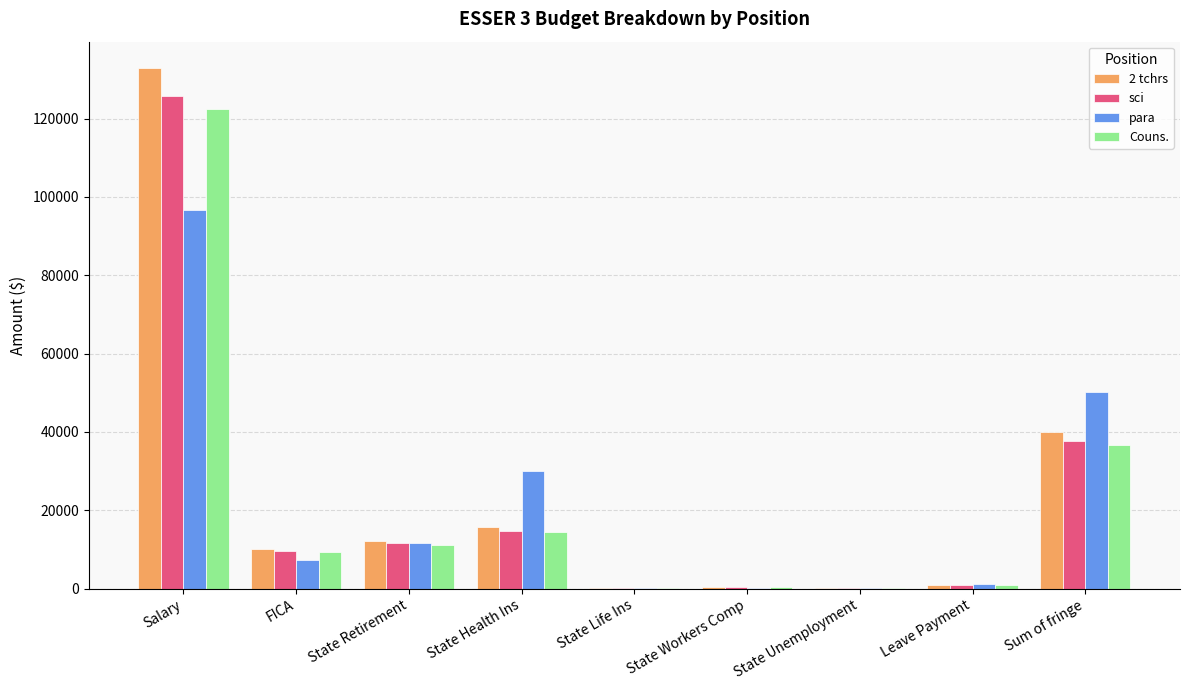

Between Salary and State Retirement, which series saw the biggest shift?

2 tchrs